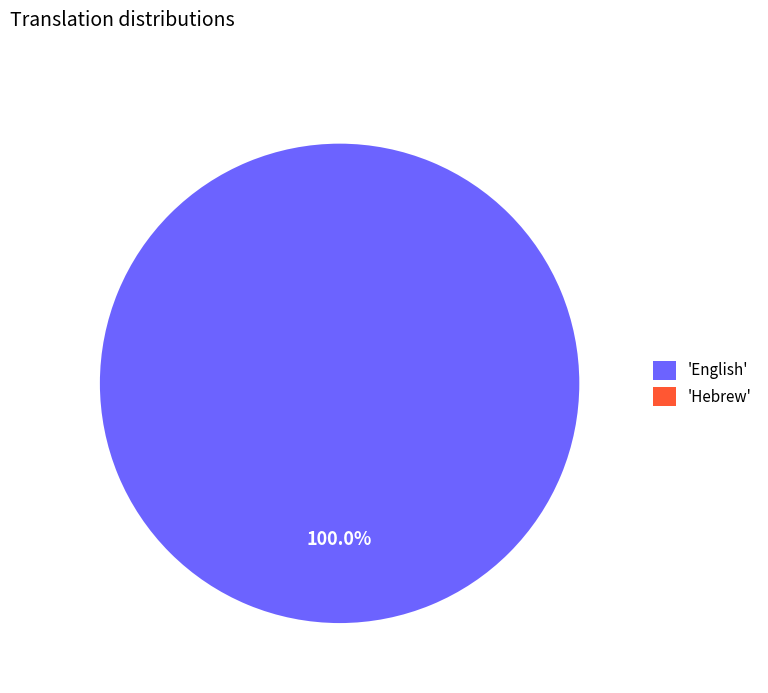

The English slice represents 99% of the pie. True or false?

False